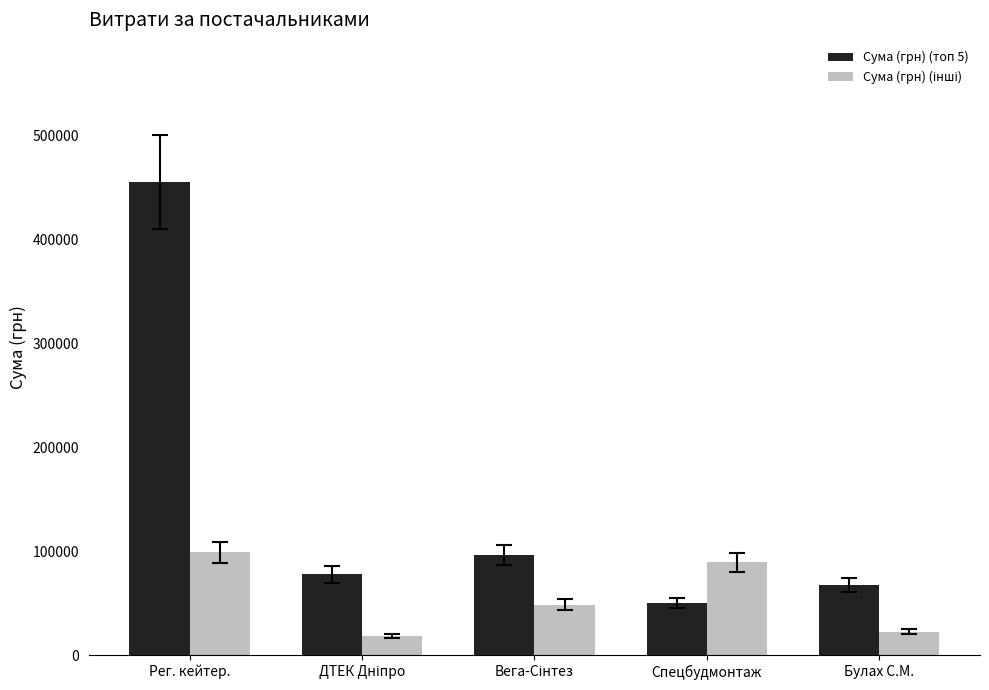

True or false: Сума (грн) (топ 5) has a value of 455440.8 at Рег. кейтер..

True